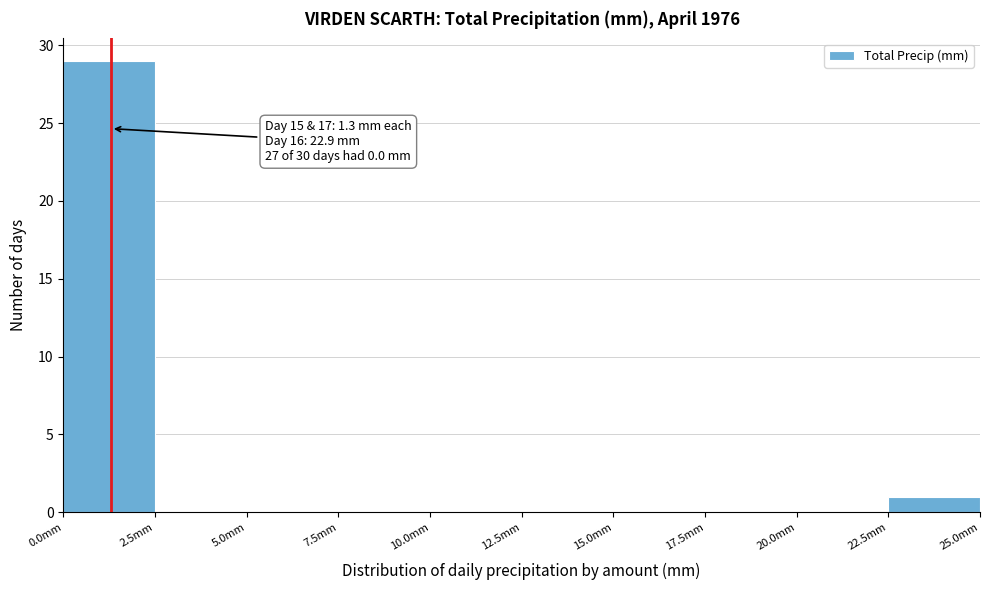

Over which range of the x-axis is the bar tallest?

0.0 to 2.5